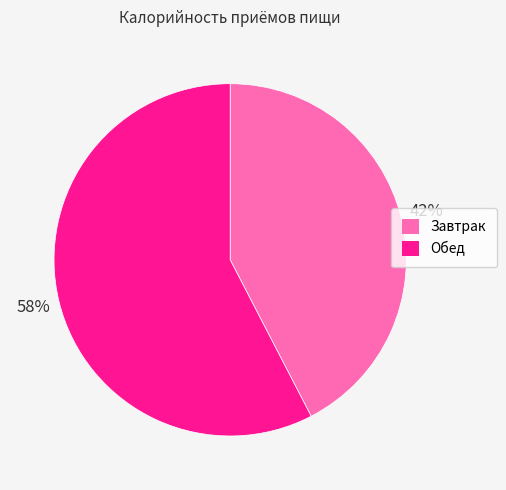

Count the number of slices in the pie.

2